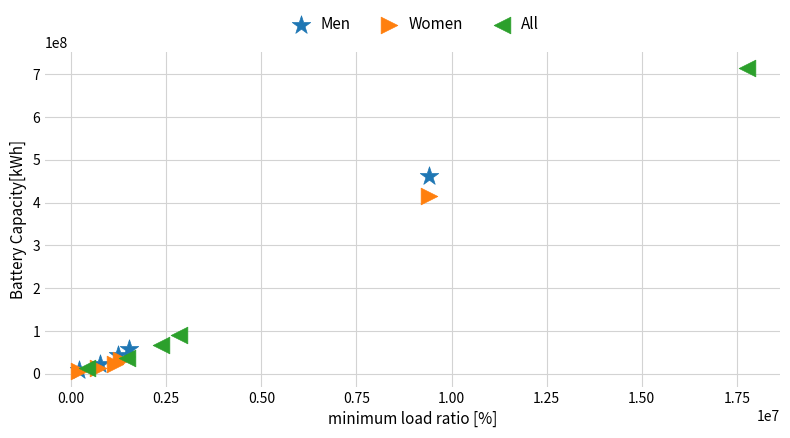

What are all the series names shown in the legend?

Men, Women, All